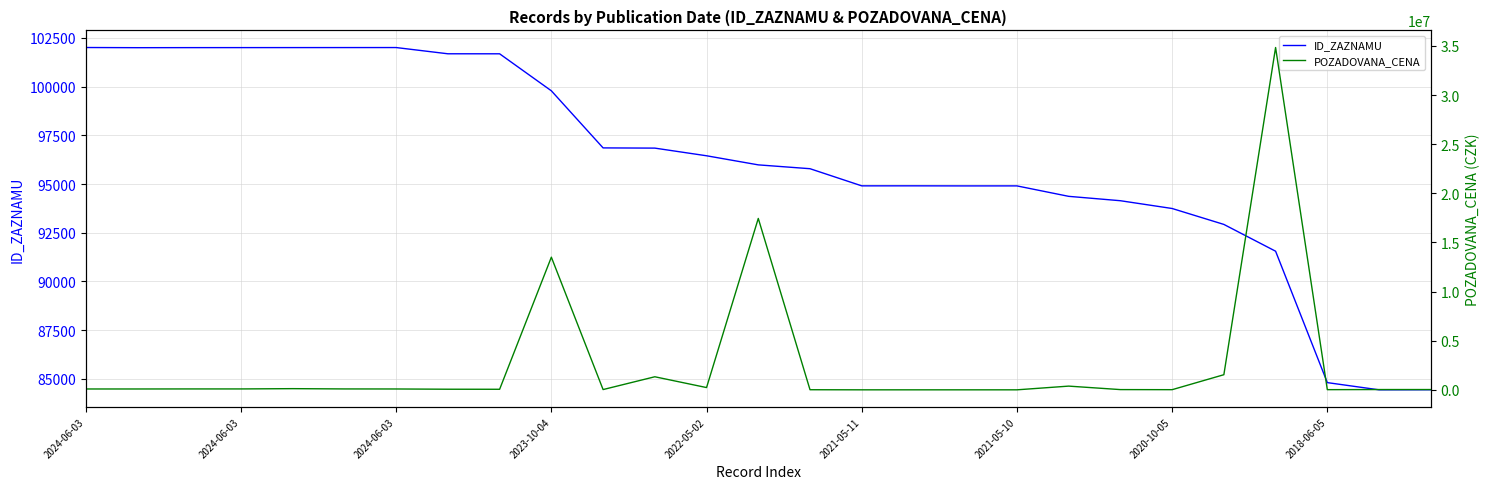

Which series ends up on top after the final intersection of ID_ZAZNAMU and POZADOVANA_CENA?

ID_ZAZNAMU